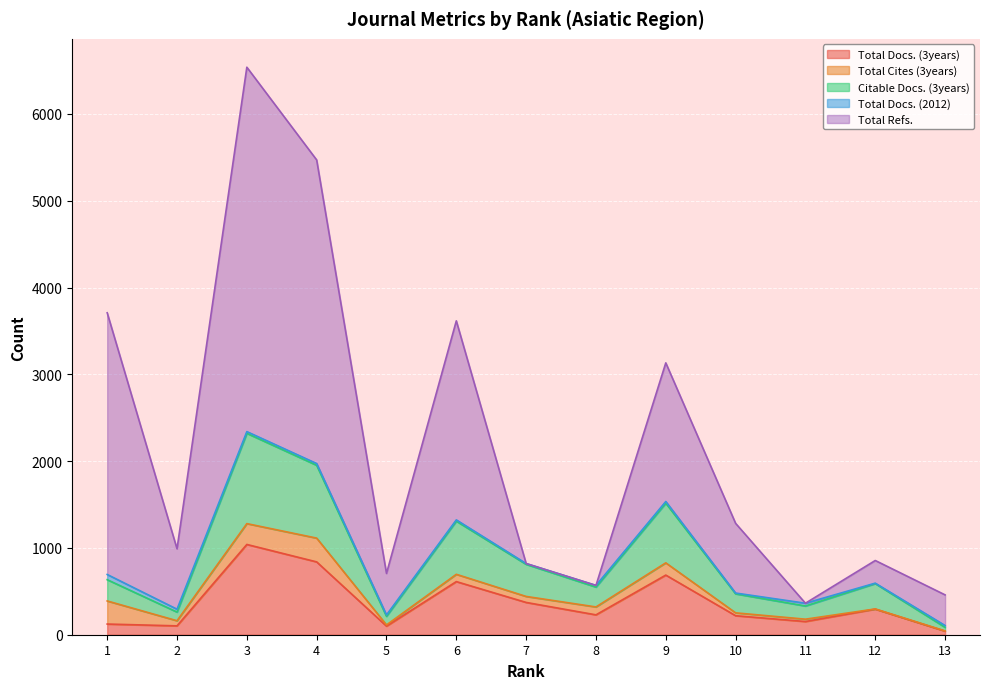

The value of Total Docs. (3years) at 12 is 525. True or false?

False